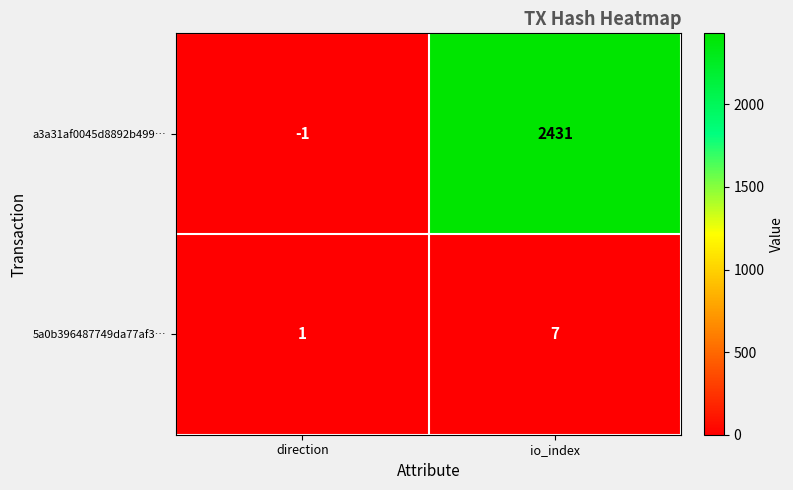

Count the number of categories in the chart.

2